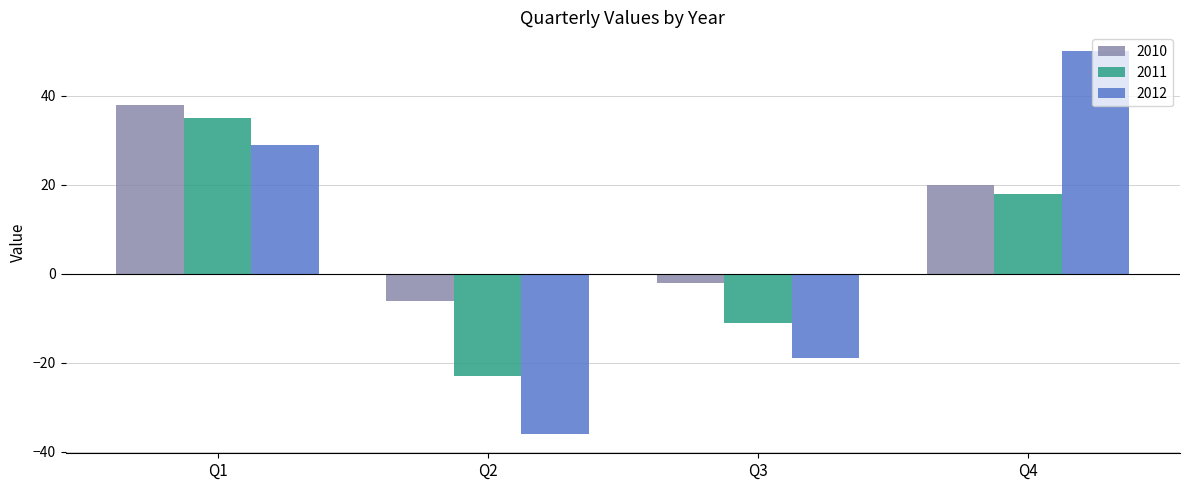

List the series in order of their overall mean, lowest first.

2011, 2012, 2010